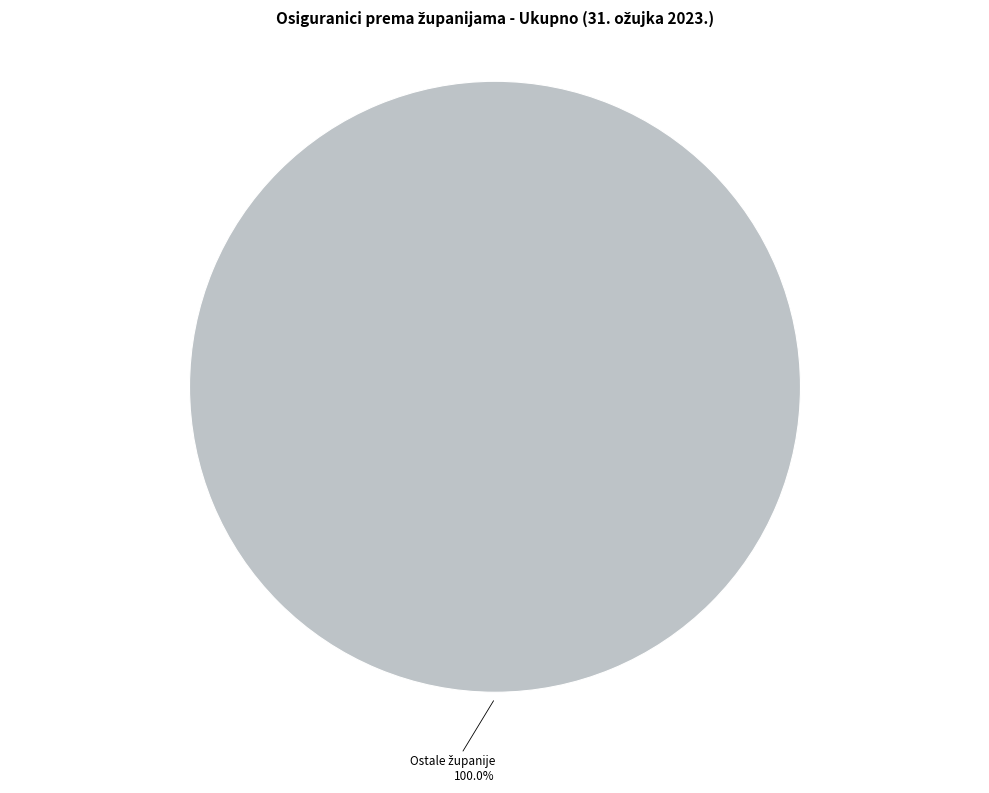

Count the number of slices in the pie.

1